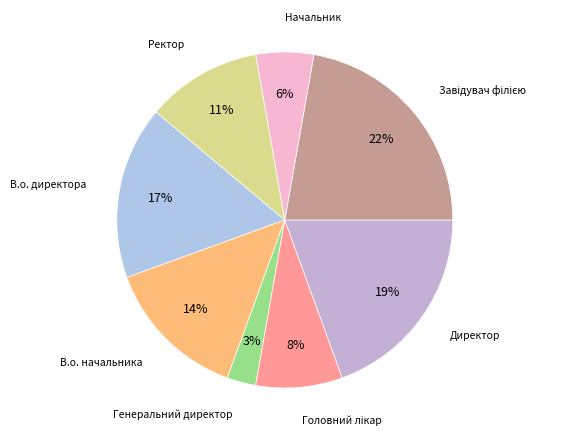

Rank the categories by value from highest to lowest.

Завідувач філією, Директор, В.о. директора, В.о. начальника, Ректор, Головний лікар, Начальник, Генеральний директор